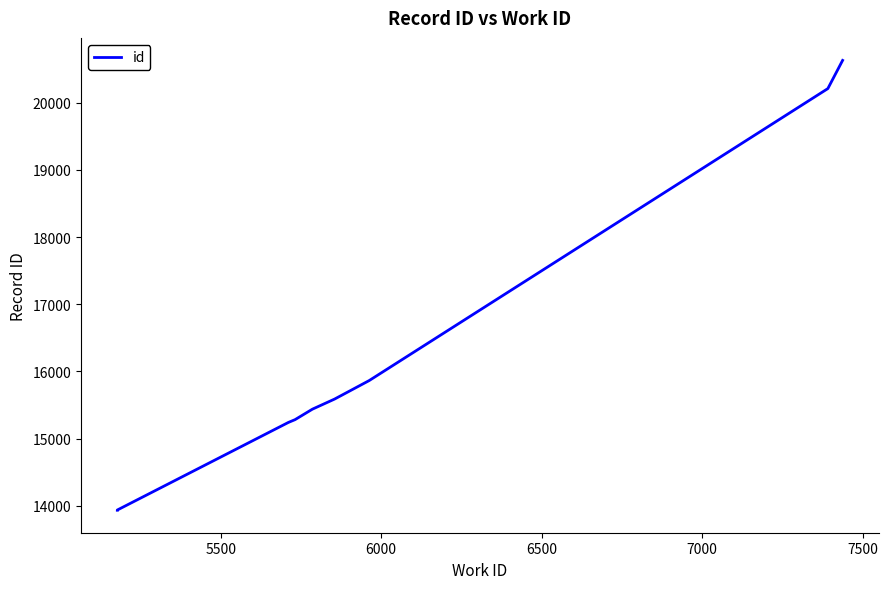

What is the sum of all values?

161550